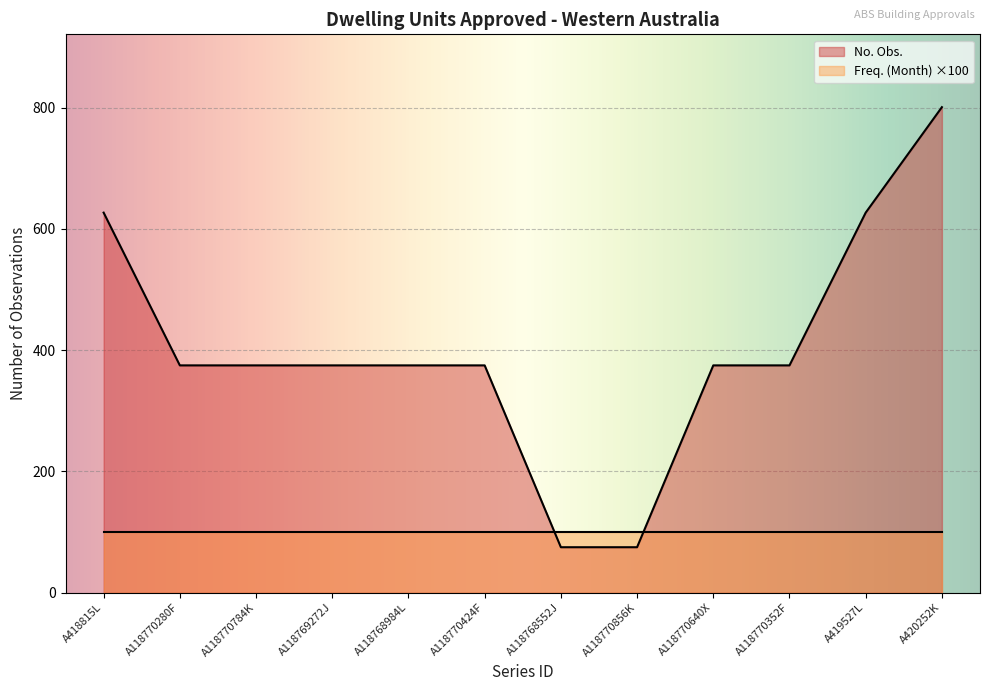

Reading left to right, transcribe all the data shown in this chart.

A418815L=627	A118770280F=375	A118770784K=375	A118769272J=375	A118768984L=375	A118770424F=375	A118768552J=75	A118770856K=75	A118770640X=375	A118770352F=375	A419527L=627	A420252K=801